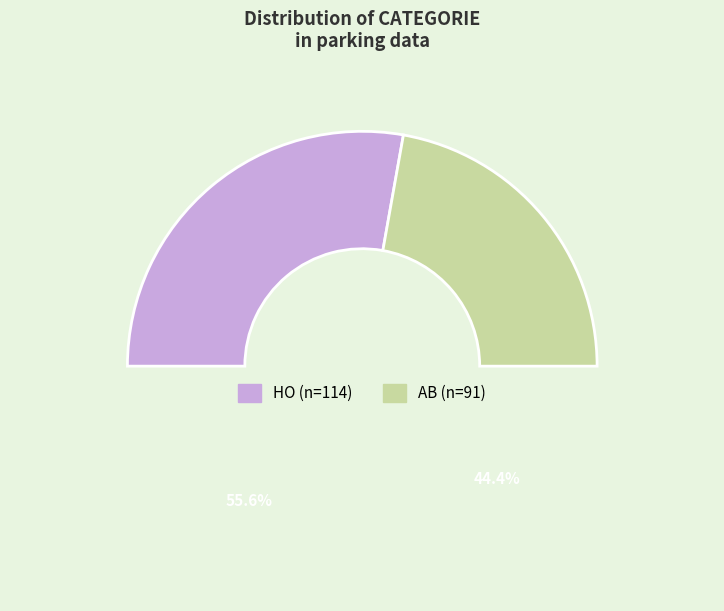

To the nearest percent, what is the difference between the largest and smallest slice percentages?

11%